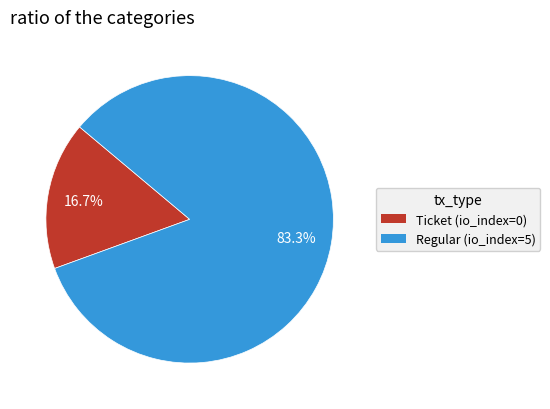

Combined, do Regular (io_index=5) and Ticket (io_index=0) account for over 50%?

Yes